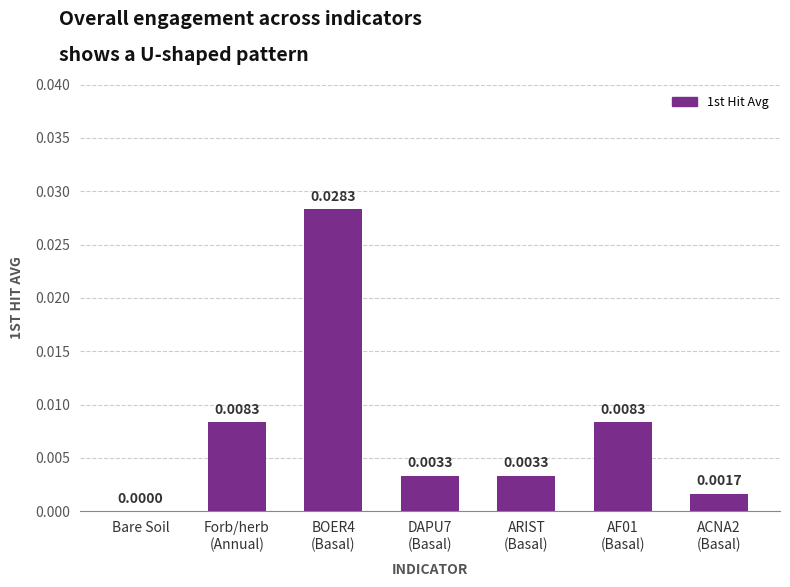

Where is the data nearest to the value 0?

Bare Soil